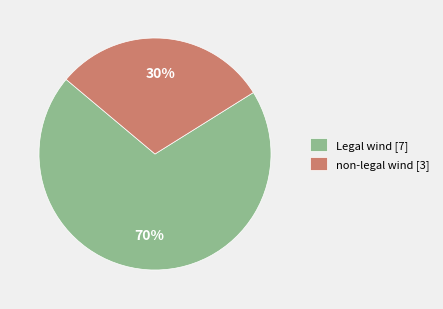

Is the sum of non-legal wind and Legal wind greater than half?

Yes